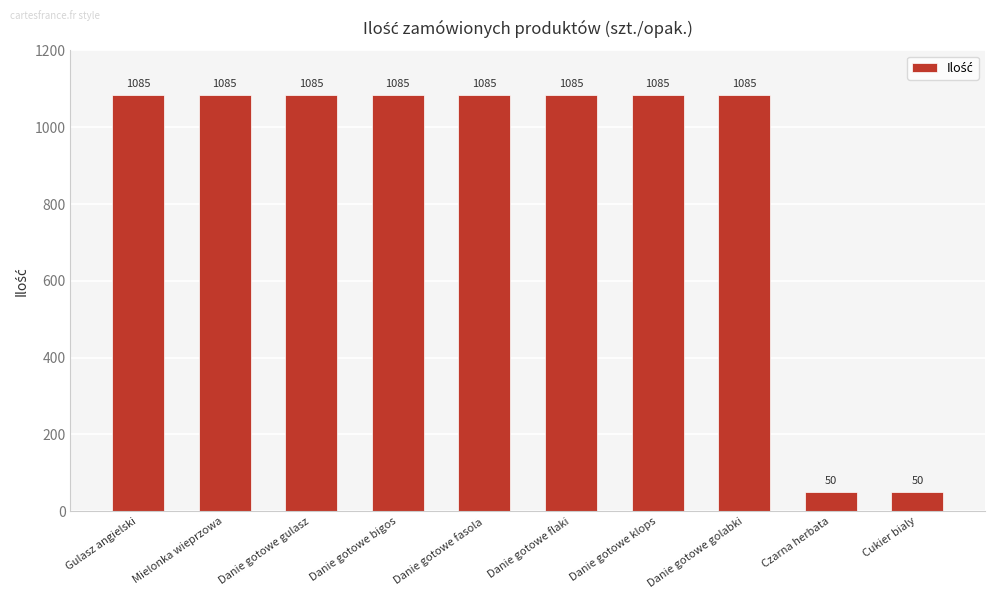

What is the smallest value displayed?

50